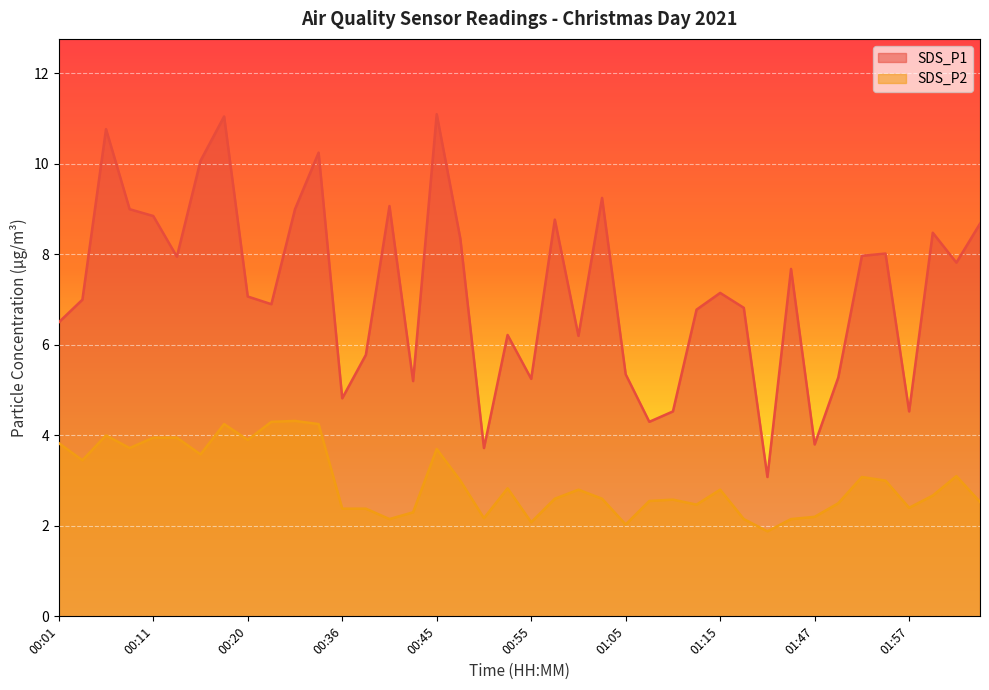

Reading left to right, what are all the values shown in this chart?

SDS_P1: 6.5	7.0	10.8	9.0	8.8	8.0	10.1	11.1	7.1	6.9	9.0	10.2	4.8	5.8	9.1	5.2	11.1	8.3	3.7	6.2	5.2	8.8	6.2	9.2	5.3	4.3	4.5	6.8	7.2	6.8	3.1	7.7	3.8	5.3	8.0	8.0	4.5	8.5	7.8	8.7
SDS_P2: 3.8	3.5	4.0	3.7	4.0	4.0	3.6	4.2	3.9	4.3	4.3	4.2	2.4	2.4	2.1	2.3	3.7	3.0	2.2	2.8	2.1	2.6	2.8	2.6	2.0	2.5	2.6	2.5	2.8	2.1	1.9	2.1	2.2	2.5	3.1	3.0	2.4	2.7	3.1	2.5